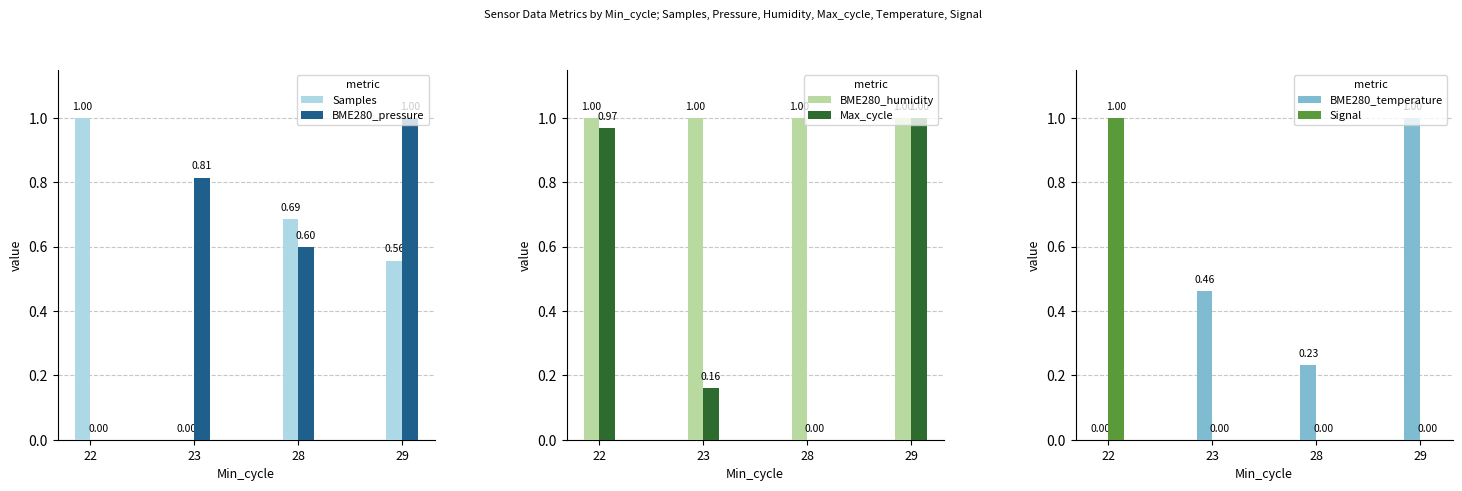

Which series has the widest spread of values?

Samples